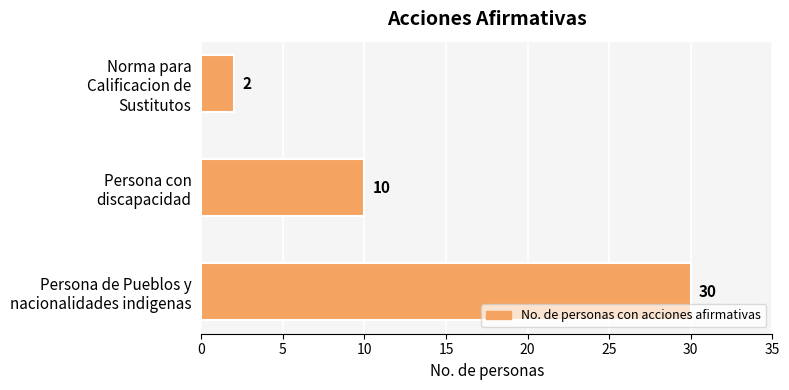

What is the maximum value shown in the chart?

30